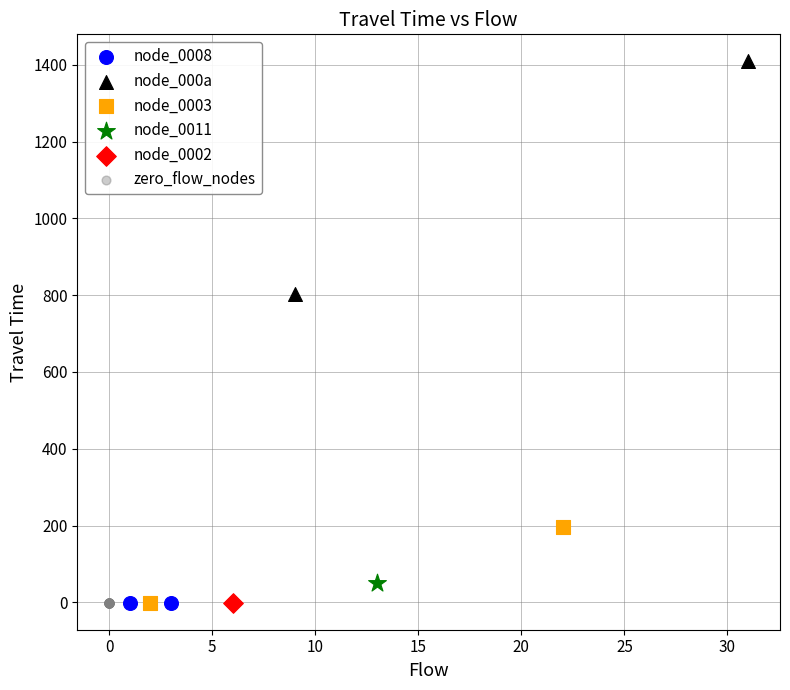

What are all the series names shown in the legend?

node_0008, node_000a, node_0003, node_0011, node_0002, zero_flow_nodes